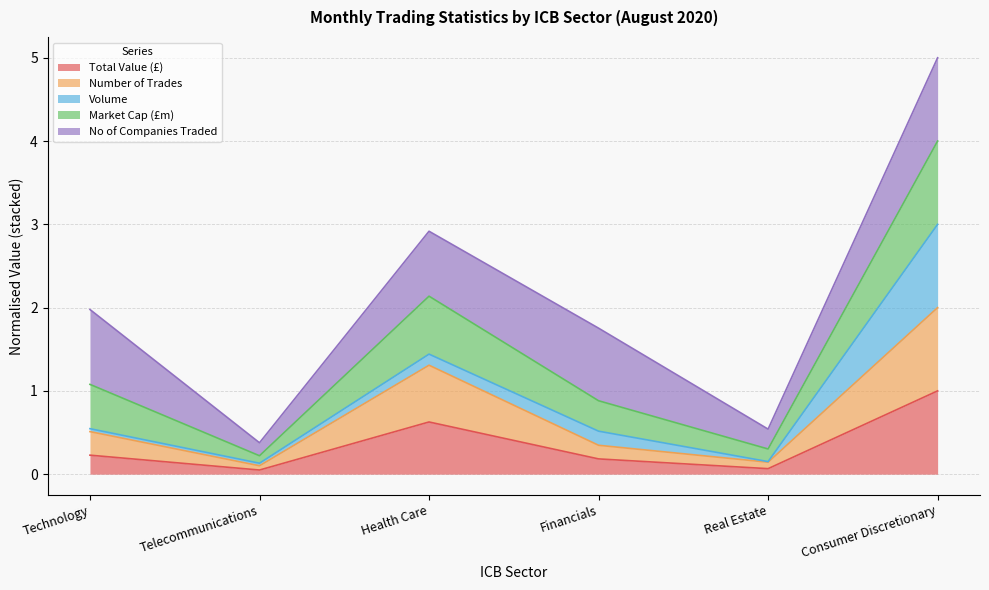

What is the highest value of the Total Value (£) series?

1.0